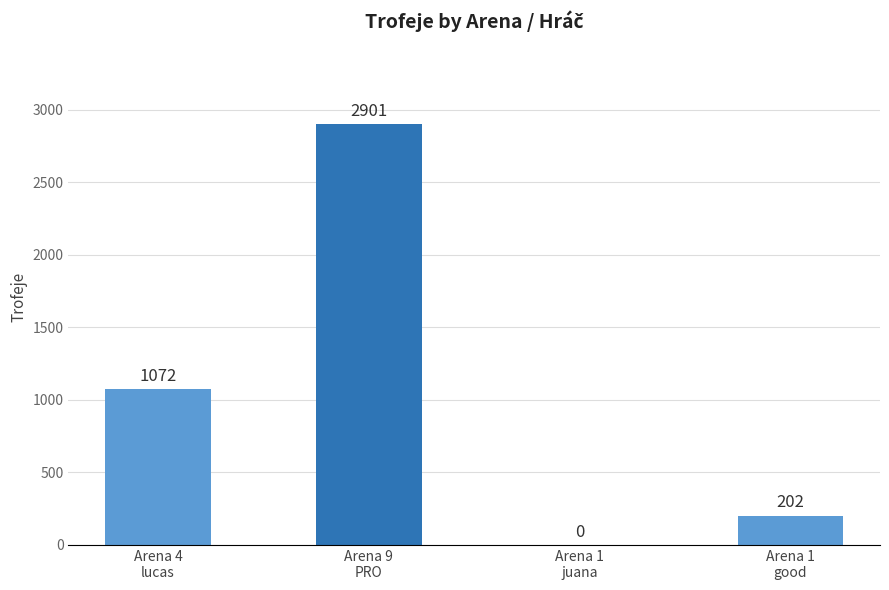

How many categories are shown in the chart?

4